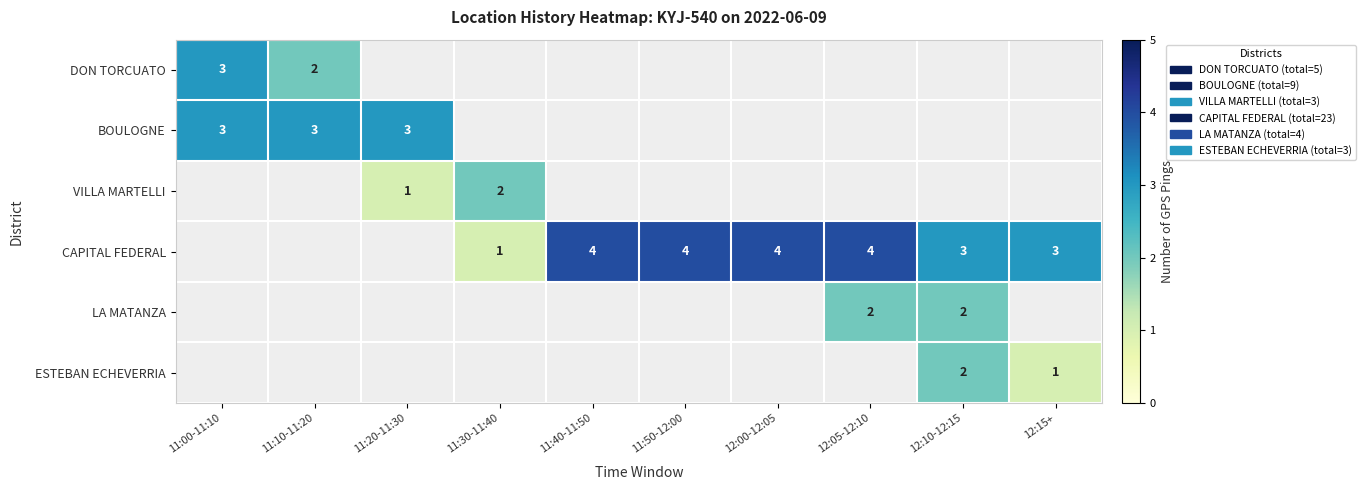

What is the minimum value for BOULOGNE?

3.0